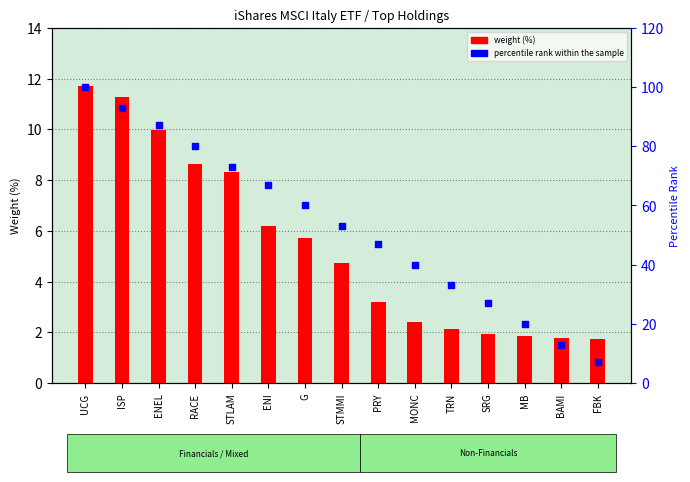

At how many categories does at least one series exceed 73?

4